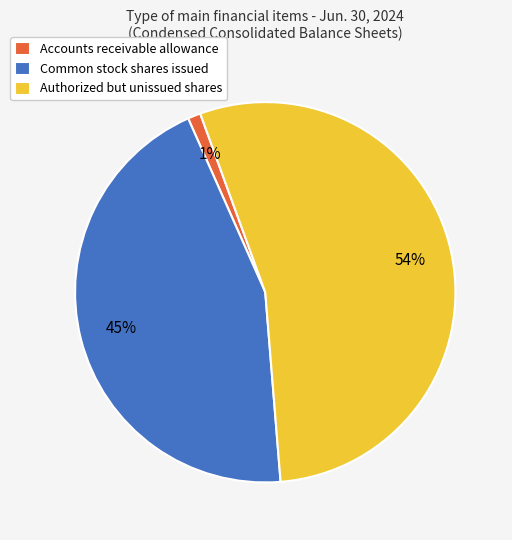

What percentage is the Common stock shares issued slice, to the nearest percent?

45%